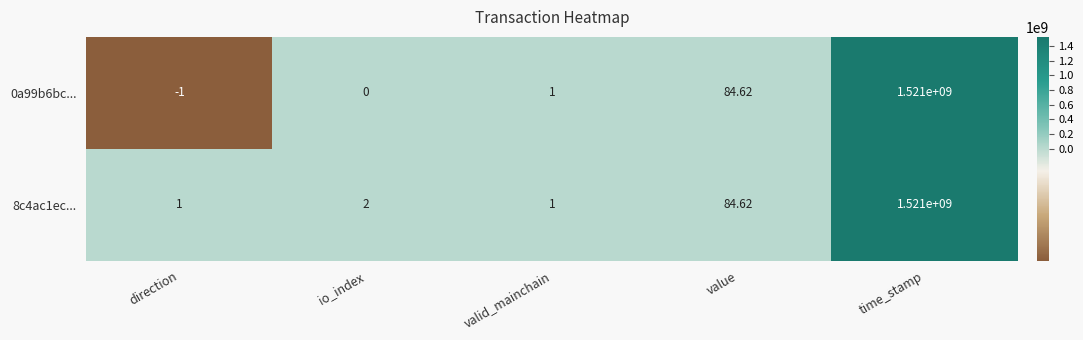

List the labels in order of 0a99b6bc... value, largest first.

time_stamp, value, valid_mainchain, io_index, direction